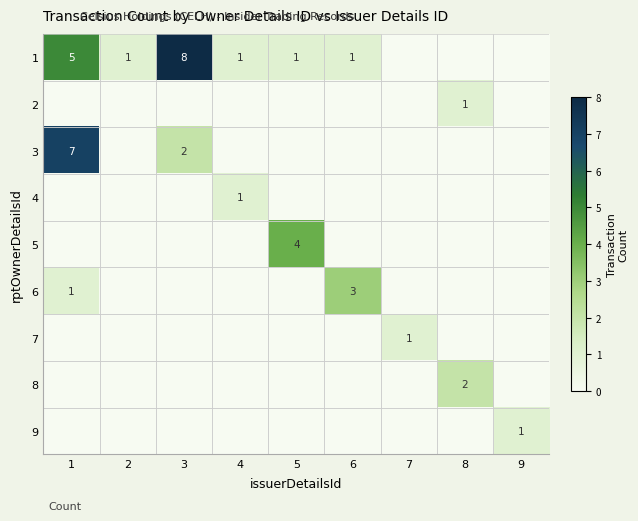

The value of 6 at 6 is 3. True or false?

True